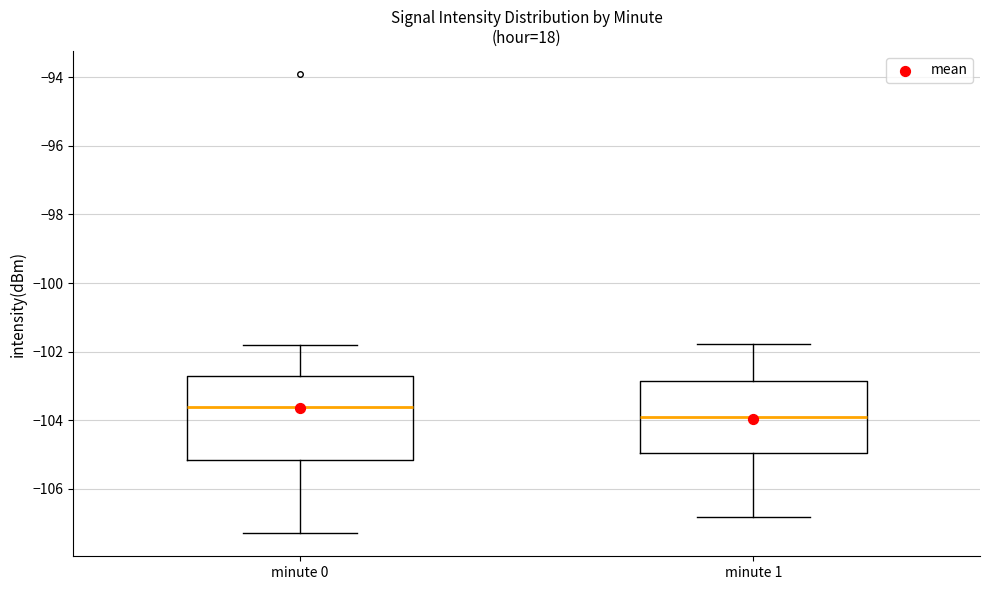

Where does the upper whisker of the box for minute 0 end on the y-axis? The values are not printed on the chart, so give them approximately, as read against the axis.

-101.8